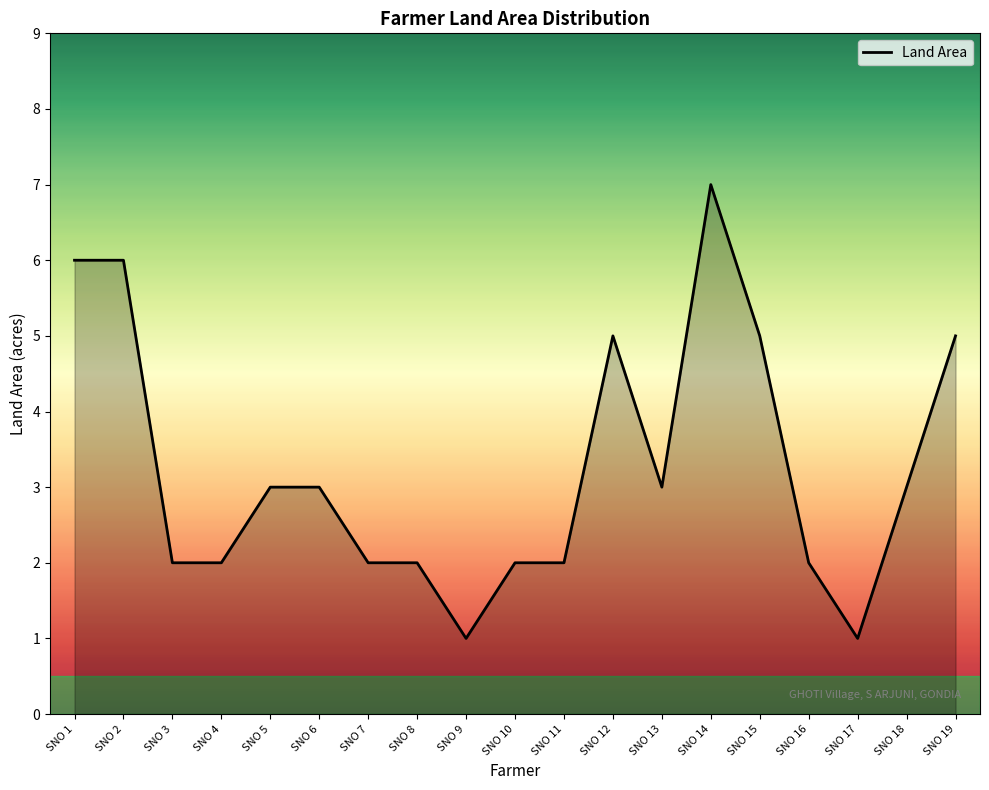

What is the average value?

3